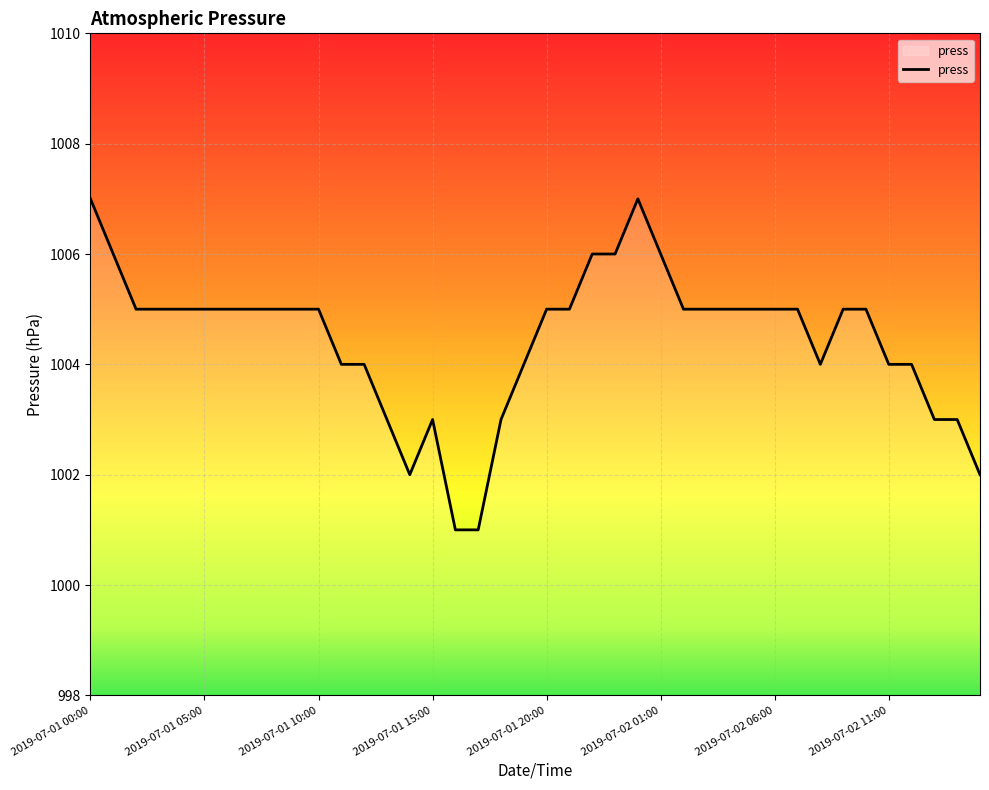

What is the difference between the maximum and minimum values?

6